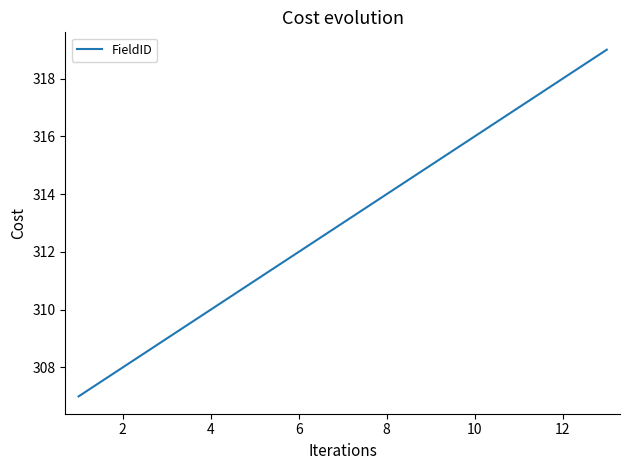

What is the greatest value displayed?

319